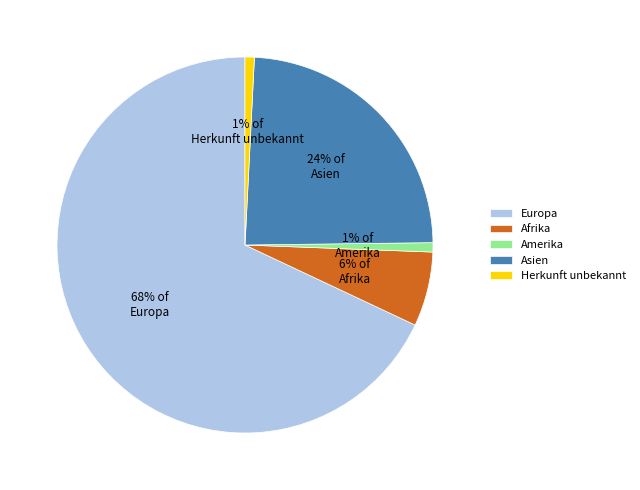

How many segments does this pie chart have?

5